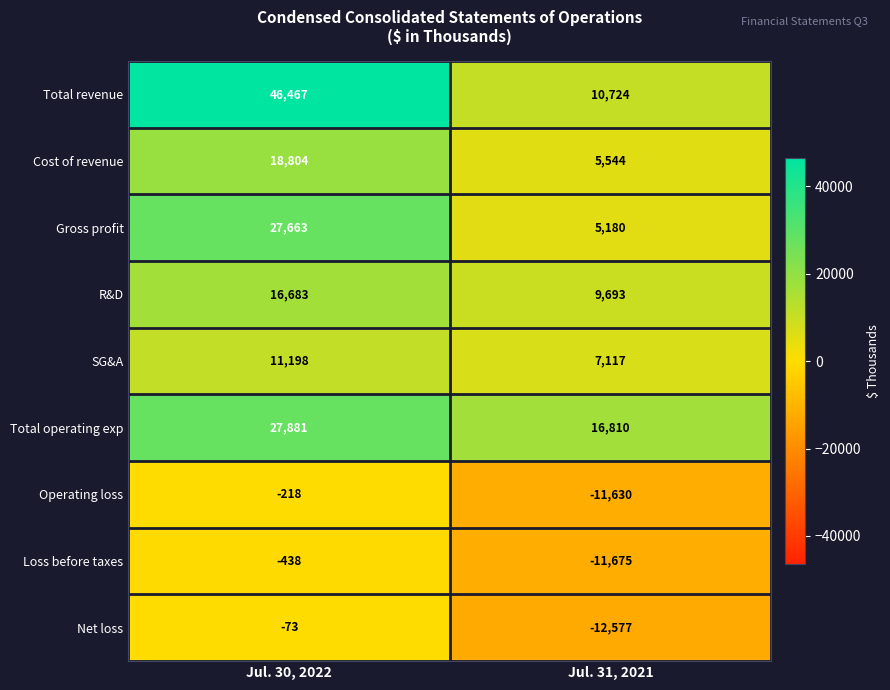

What is the difference between the highest and lowest values at Jul. 31, 2021?

29387